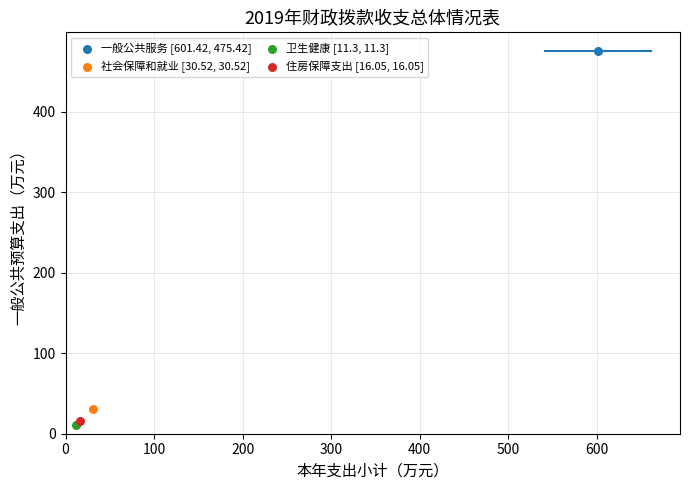

What are all the series names shown in the legend?

一般公共服务 [601.42, 475.42], 社会保障和就业 [30.52, 30.52], 卫生健康 [11.3, 11.3], 住房保障支出 [16.05, 16.05]